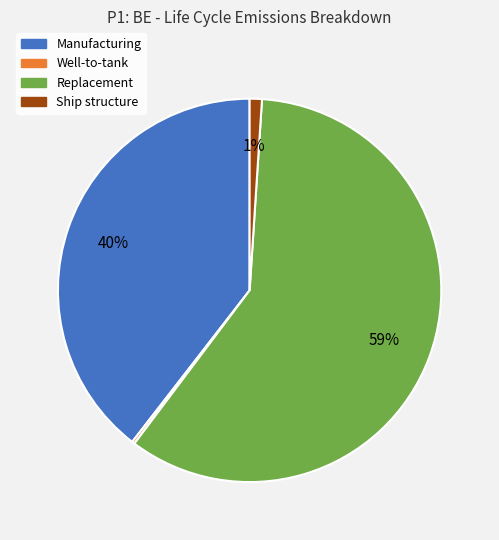

To the nearest percent, what is the difference between the largest and smallest slice percentages?

59%